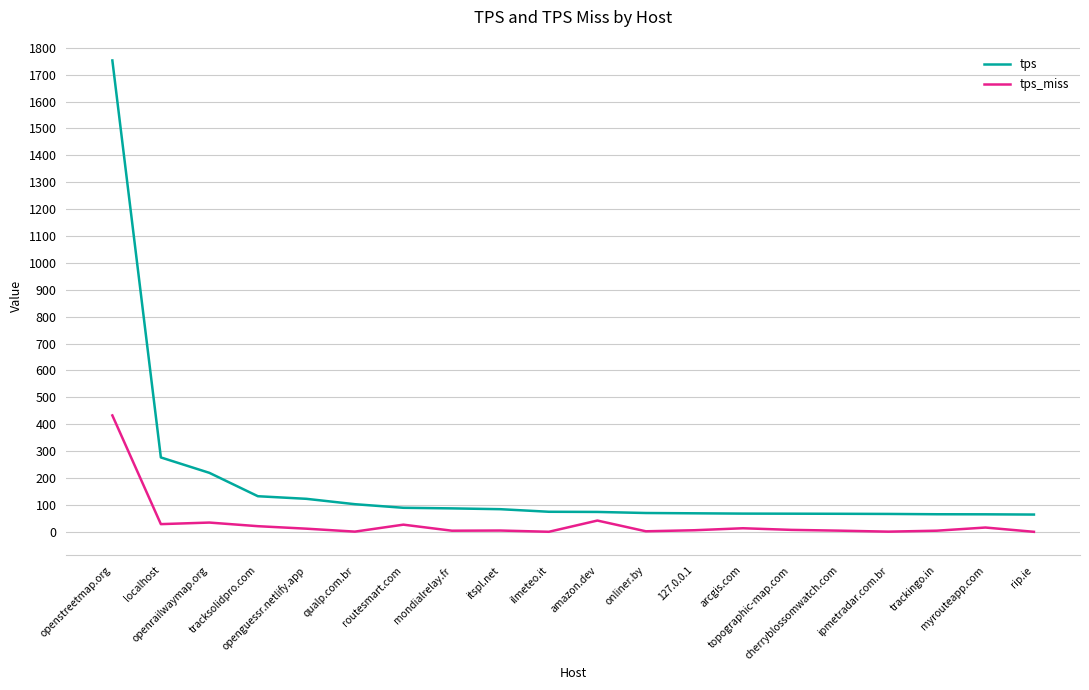

True or false: tps_miss and tps intersect in this chart.

False